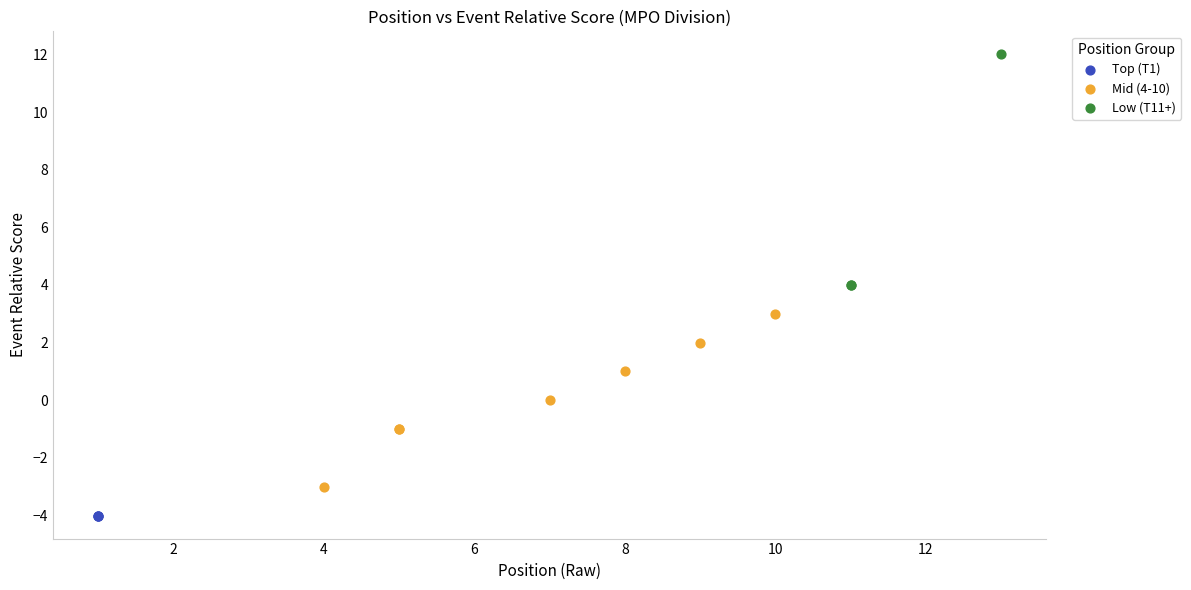

Which series reaches the maximum Y coordinate?

Low (T11+)